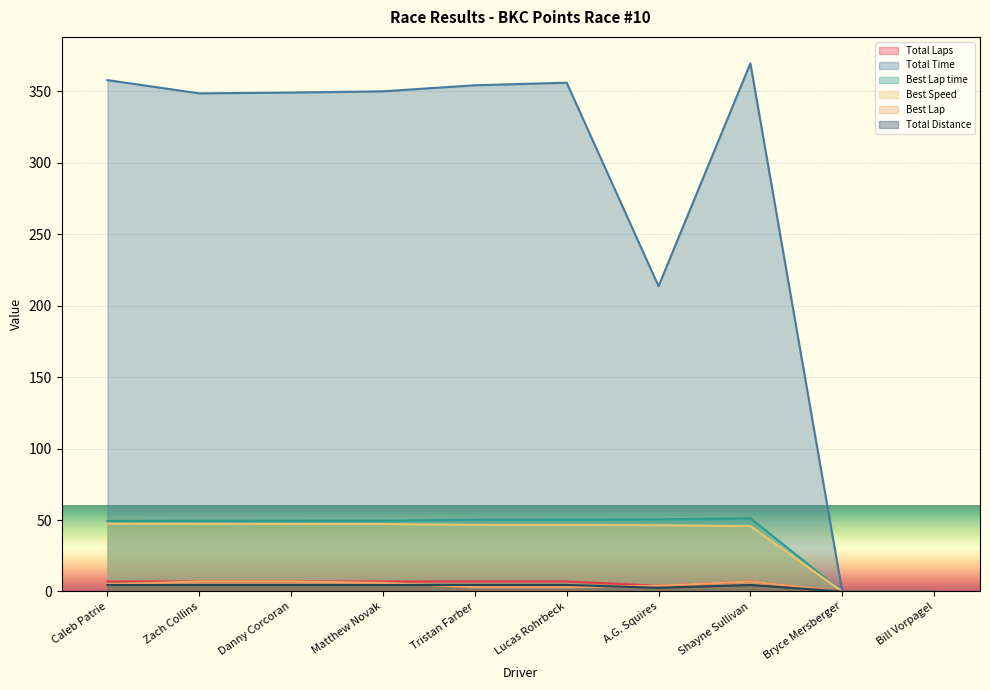

What is the label of the 2nd point from the right?

Bryce Mersberger